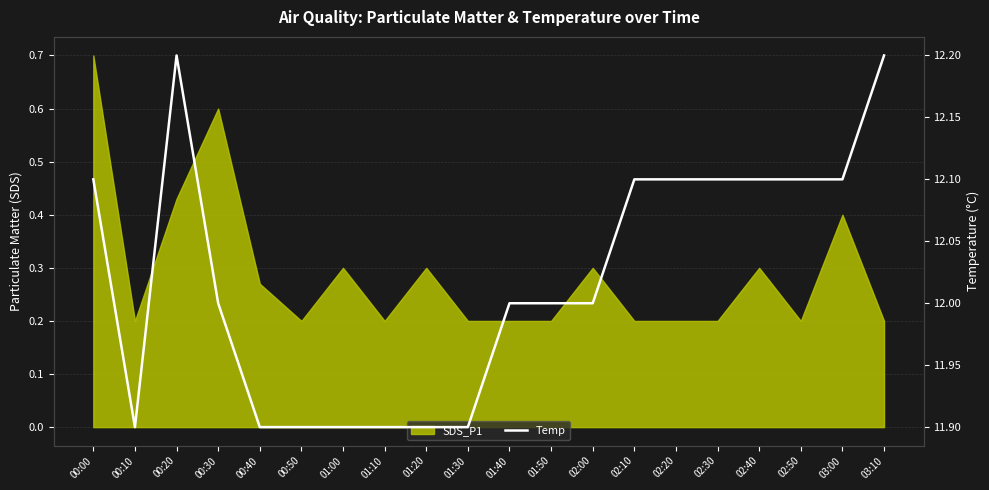

Reading left to right, extract all data points from this chart.

12.1	11.9	12.2	12.0	11.9	11.9	11.9	11.9	11.9	11.9	12.0	12.0	12.0	12.1	12.1	12.1	12.1	12.1	12.1	12.2